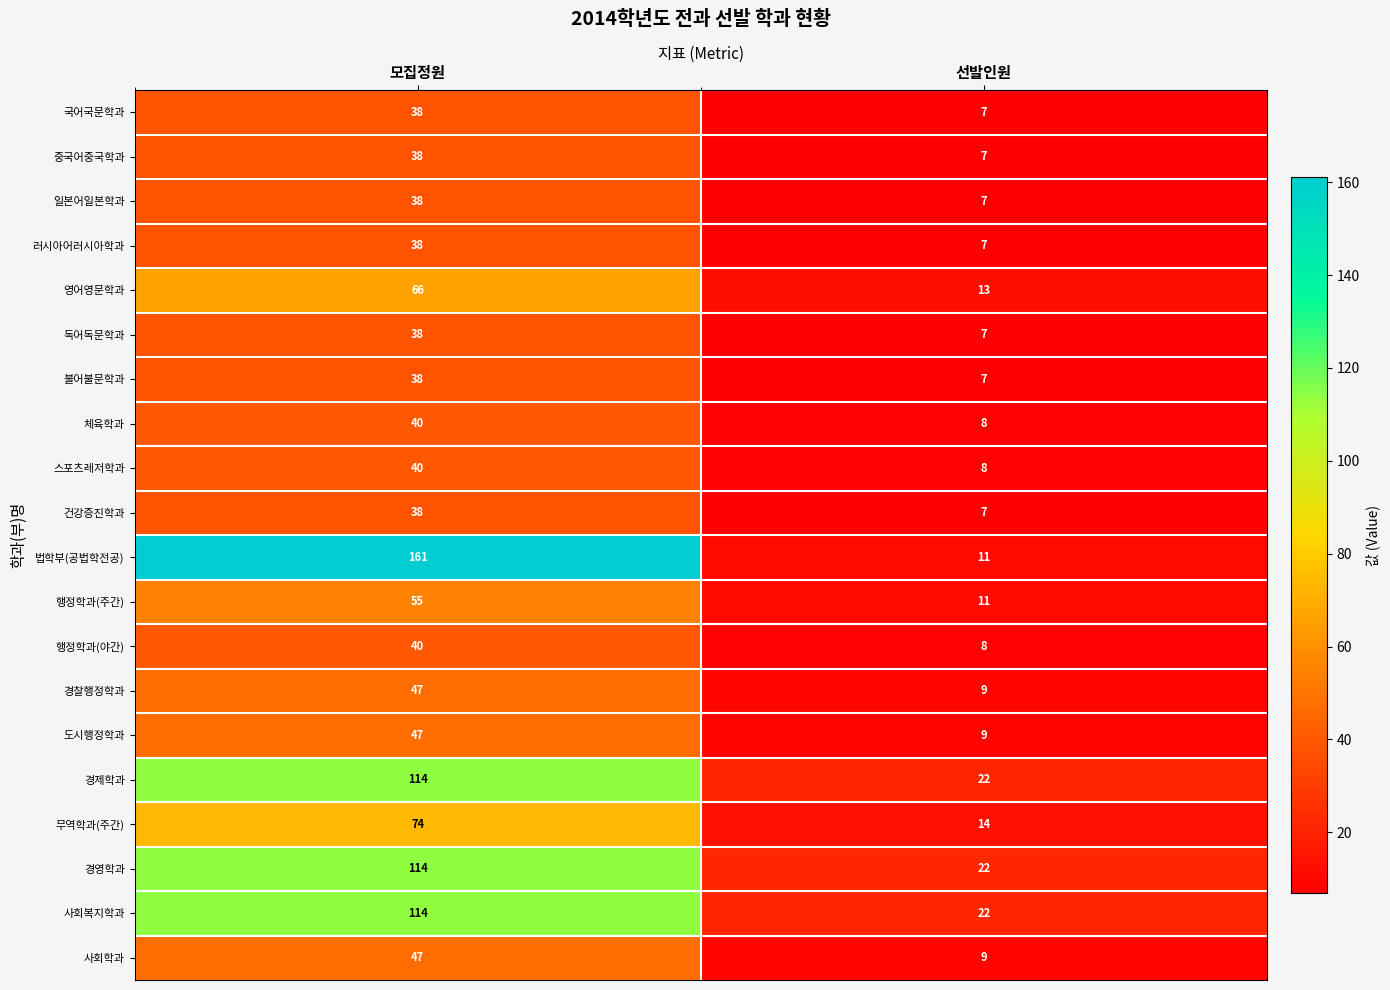

Read the 도시행정학과 value at 모집정원.

47